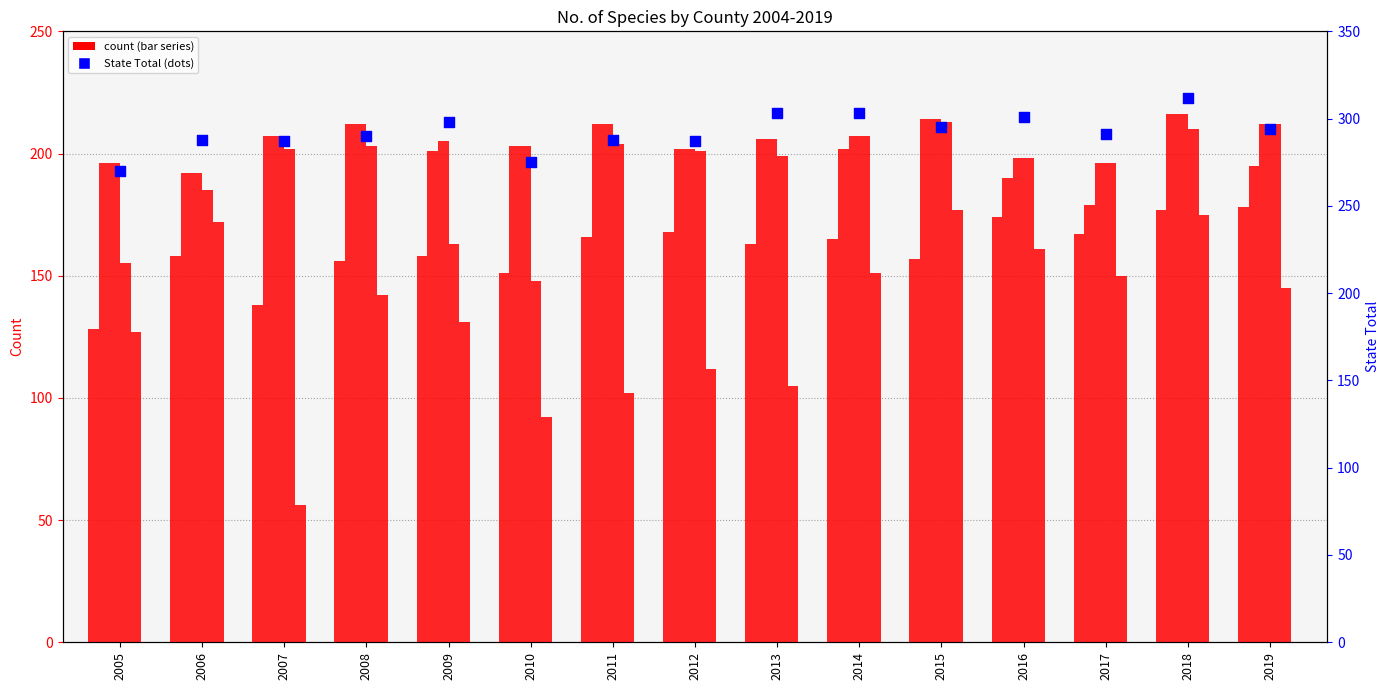

Is the value of State Total at 2008 greater than the value of County High at 2014?

Yes